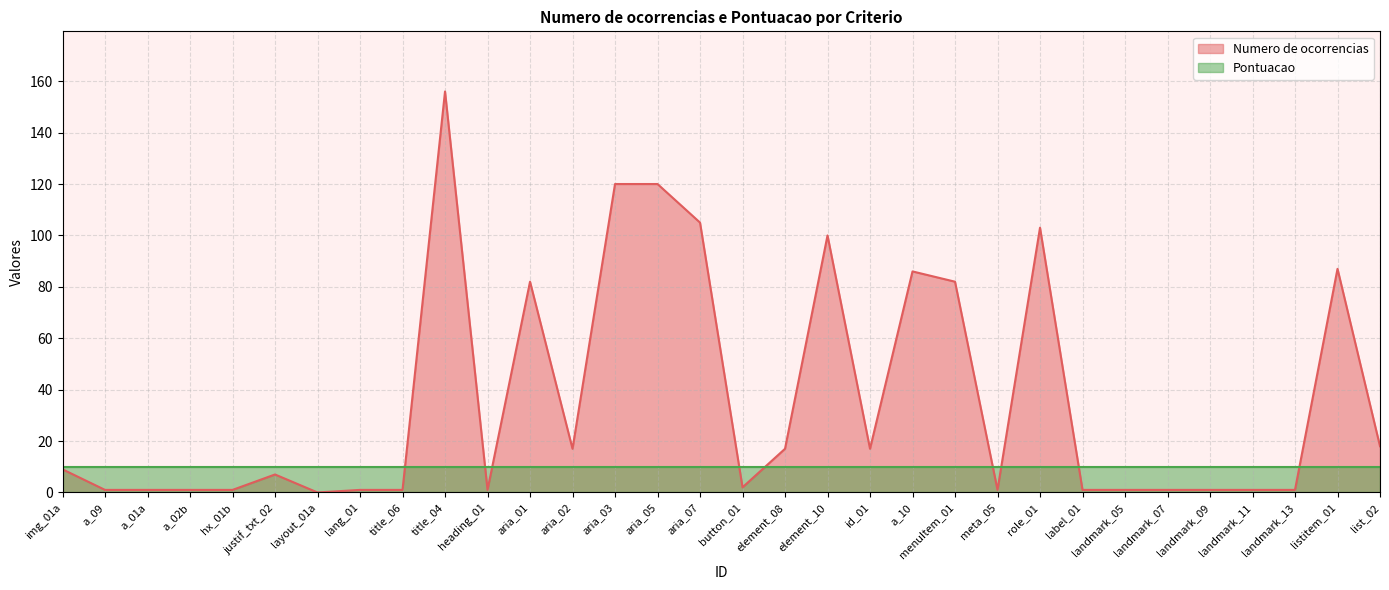

What is the change in value from aria_05 to id_01?

-103